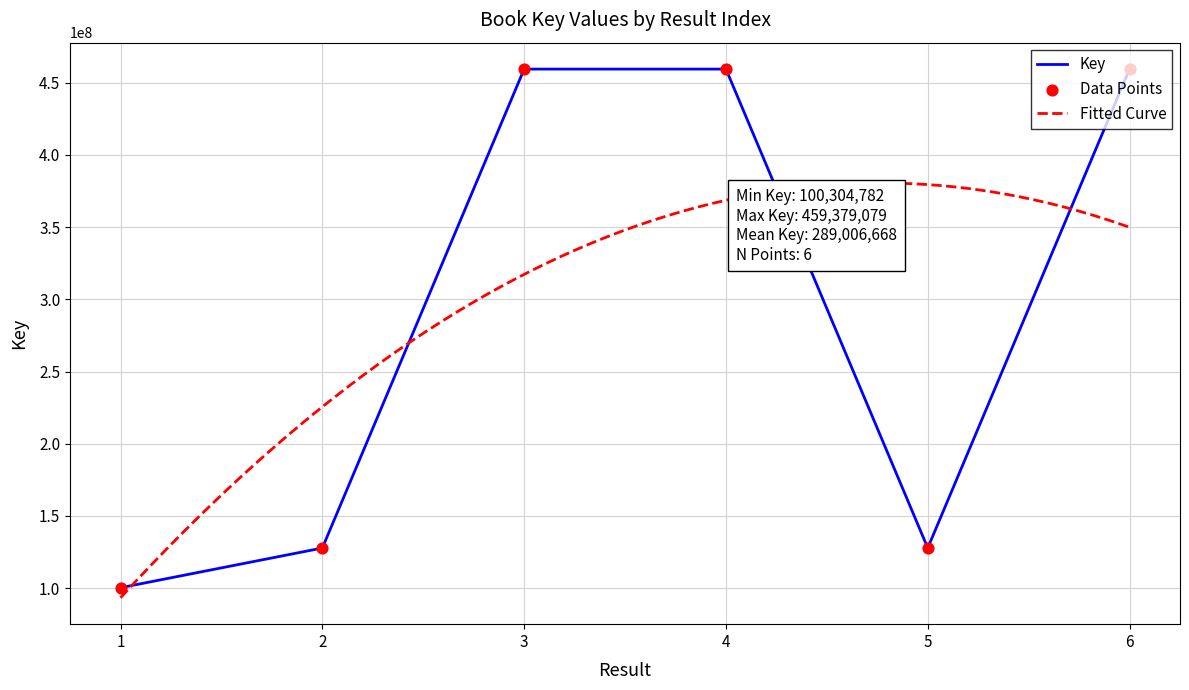

What is the change in value from 2 to 5?

+721